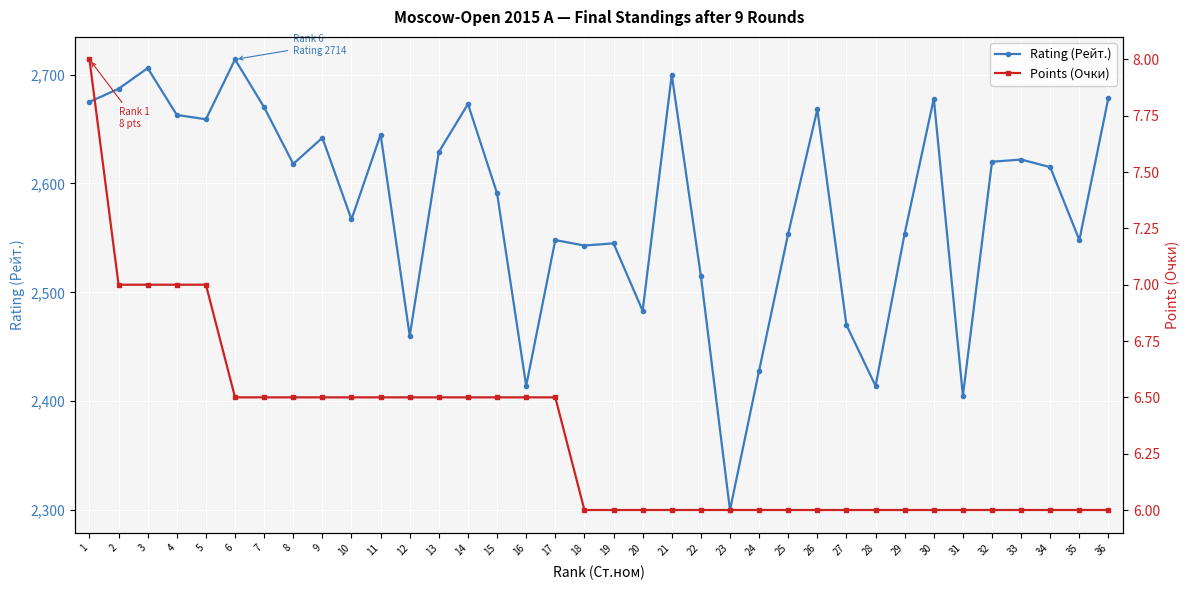

True or false: Points (Очки) and Rating (Рейт.) intersect in this chart.

False